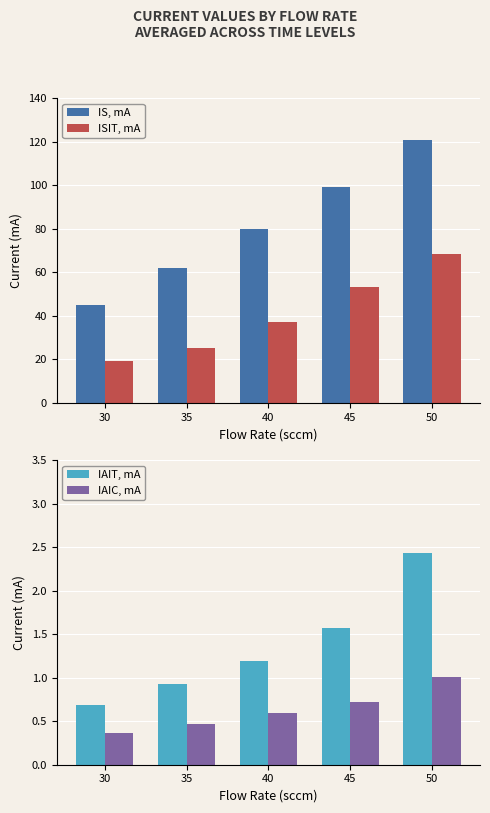

Is it true that IAIC, mA equals 0.5 at 35?

True